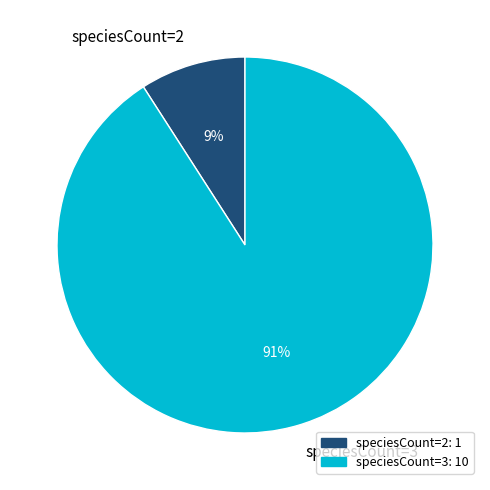

What is the majority slice?

speciesCount=3